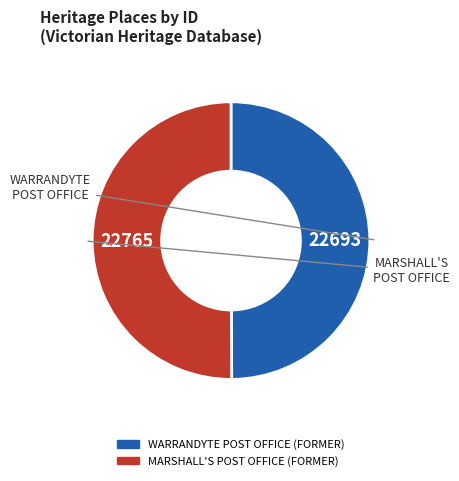

Approximately how many times larger is the value at WARRANDYTE POST OFFICE (FORMER) compared to MARSHALL'S POST OFFICE (FORMER)?

1.0